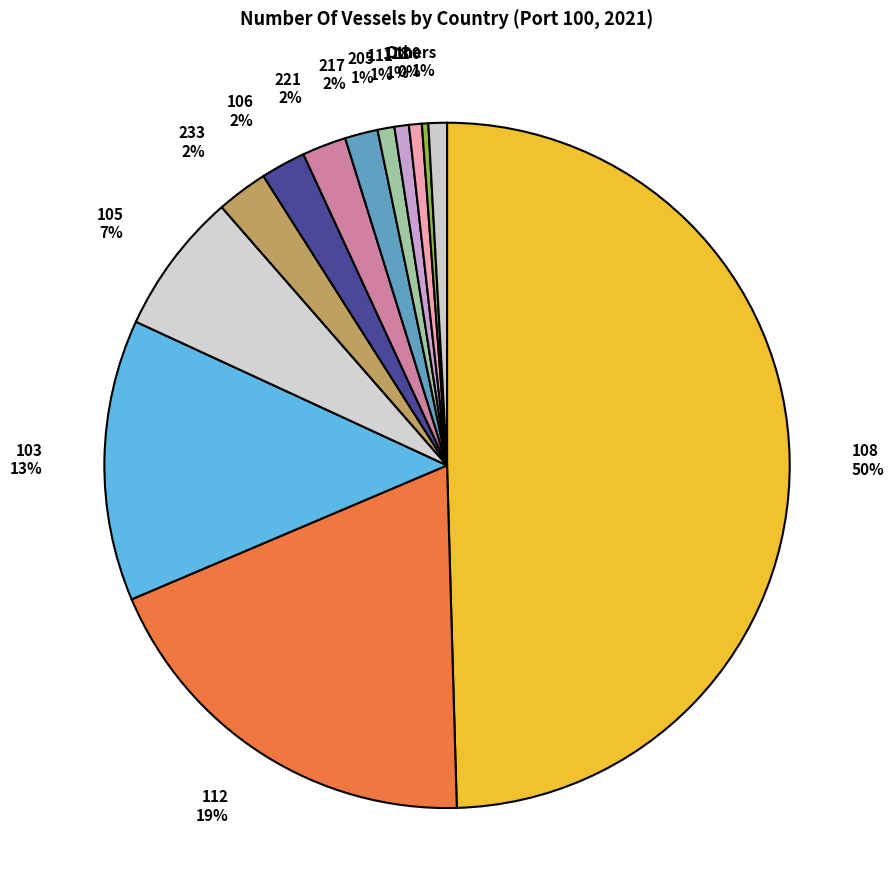

To the nearest percent, what is the difference between the largest and smallest slice percentages?

50%